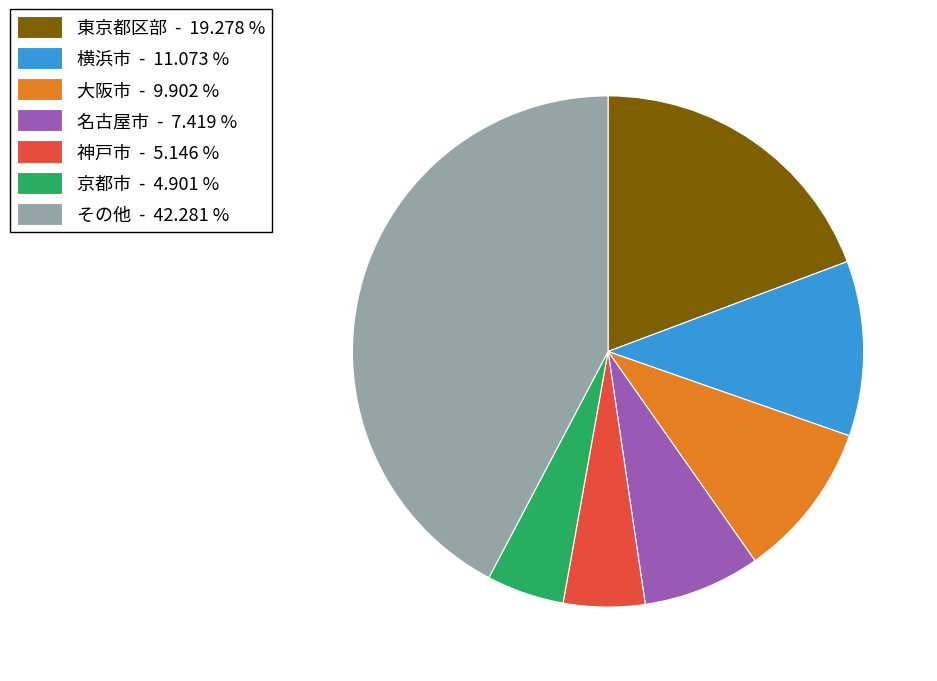

How many segments does this pie chart have?

7